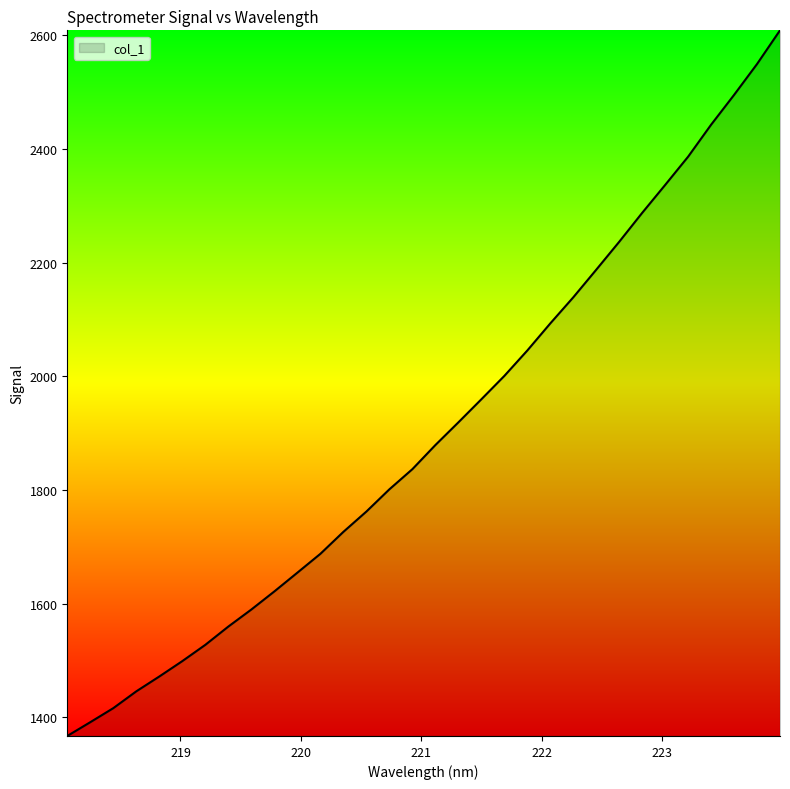

What is the difference between the maximum and minimum values?

1241.9